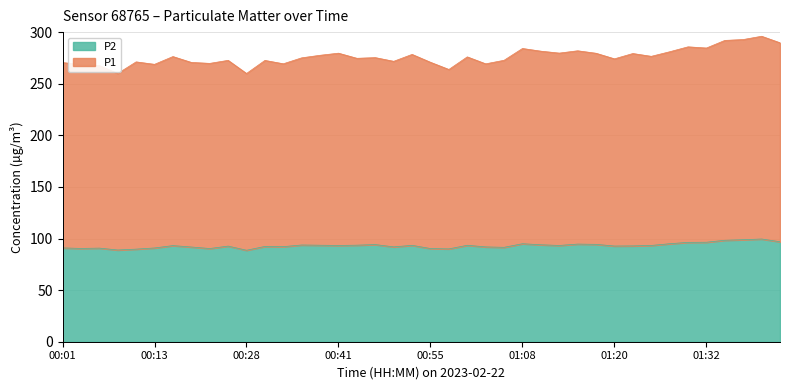

At which category does P1 reach its first local peak?

00:11